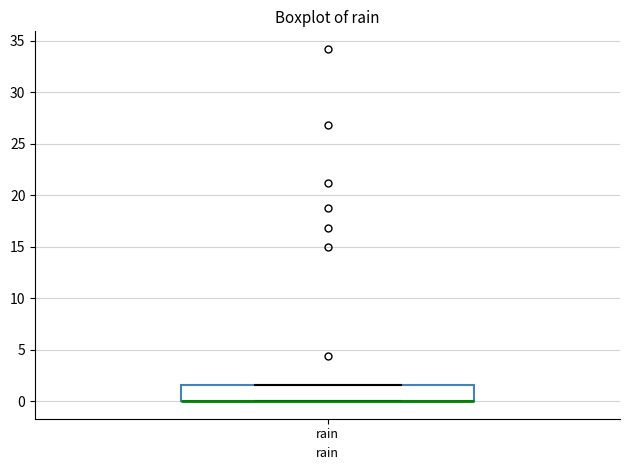

Transcribe this box plot: give where the median line is, the range the box spans, and where the two whiskers end, as read against the y-axis. The values are not printed on the chart, so give them approximately, as read against the axis.

median 0.0 (drawn on the box's lower edge), box 0.0 to 1.5, whiskers 0.0 to 1.5